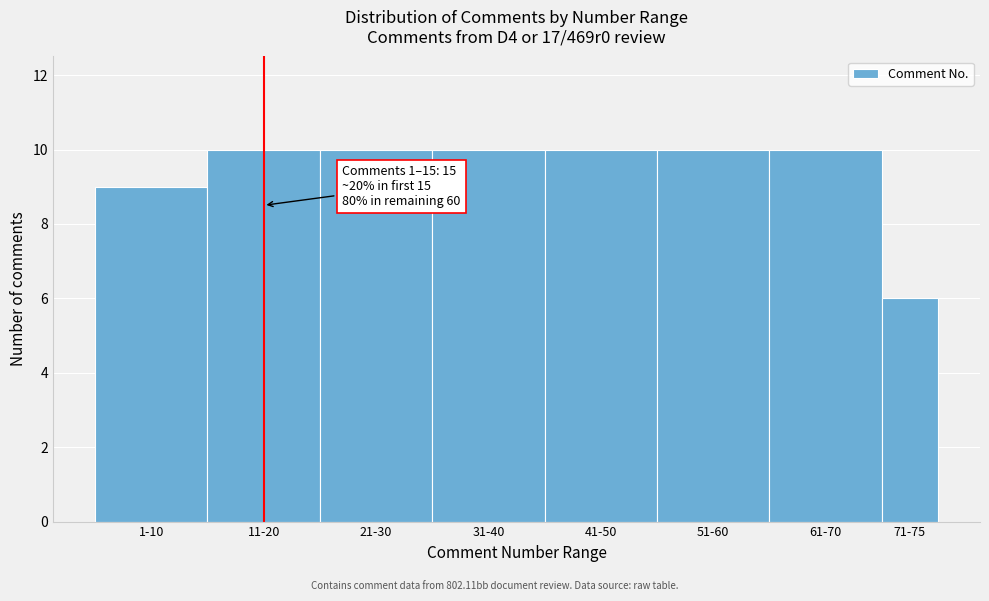

Reading left to right, list all the values displayed in this chart.

1-10=9	11-20=10	21-30=10	31-40=10	41-50=10	51-60=10	61-70=10	71-75=6